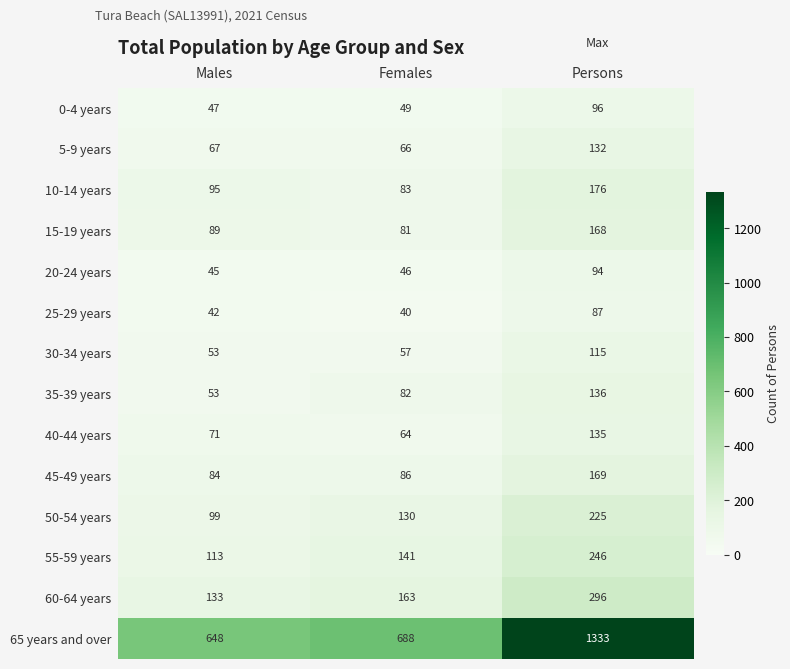

What is the minimum value shown in the chart?

40